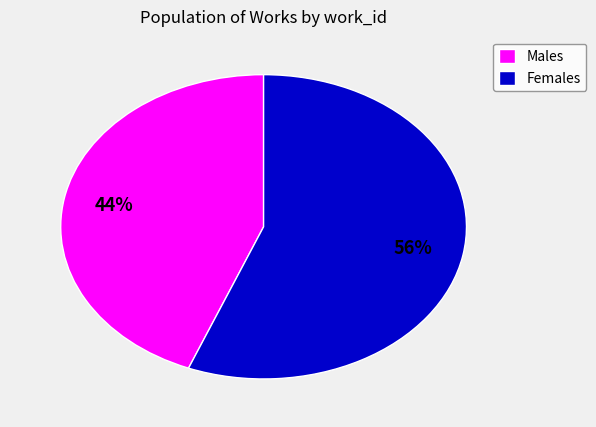

How many segments does this pie chart have?

2